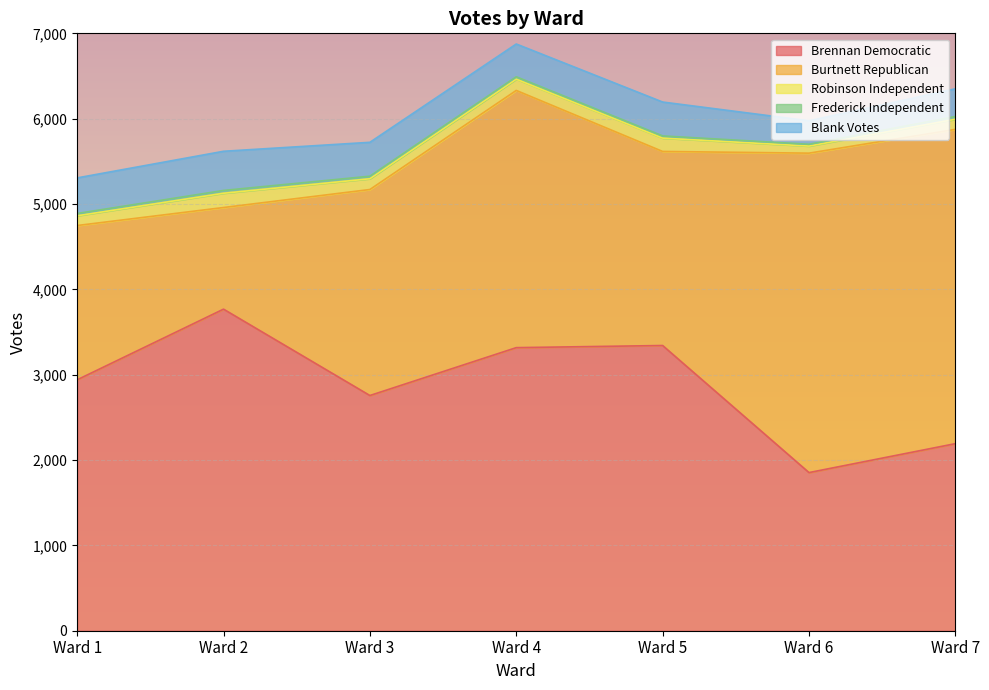

Is it true that Robinson Independent equals 53 at Ward 7?

False